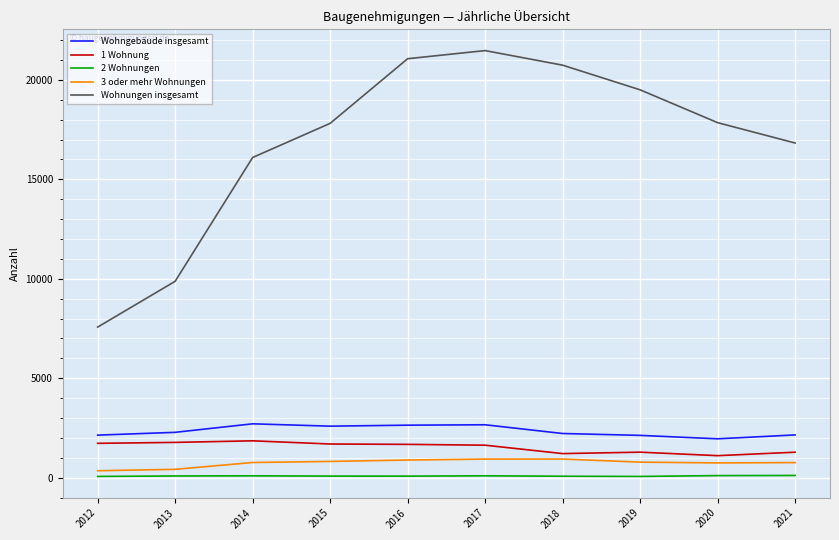

Is it true that Wohnungen insgesamt equals 12316 at 2016?

False